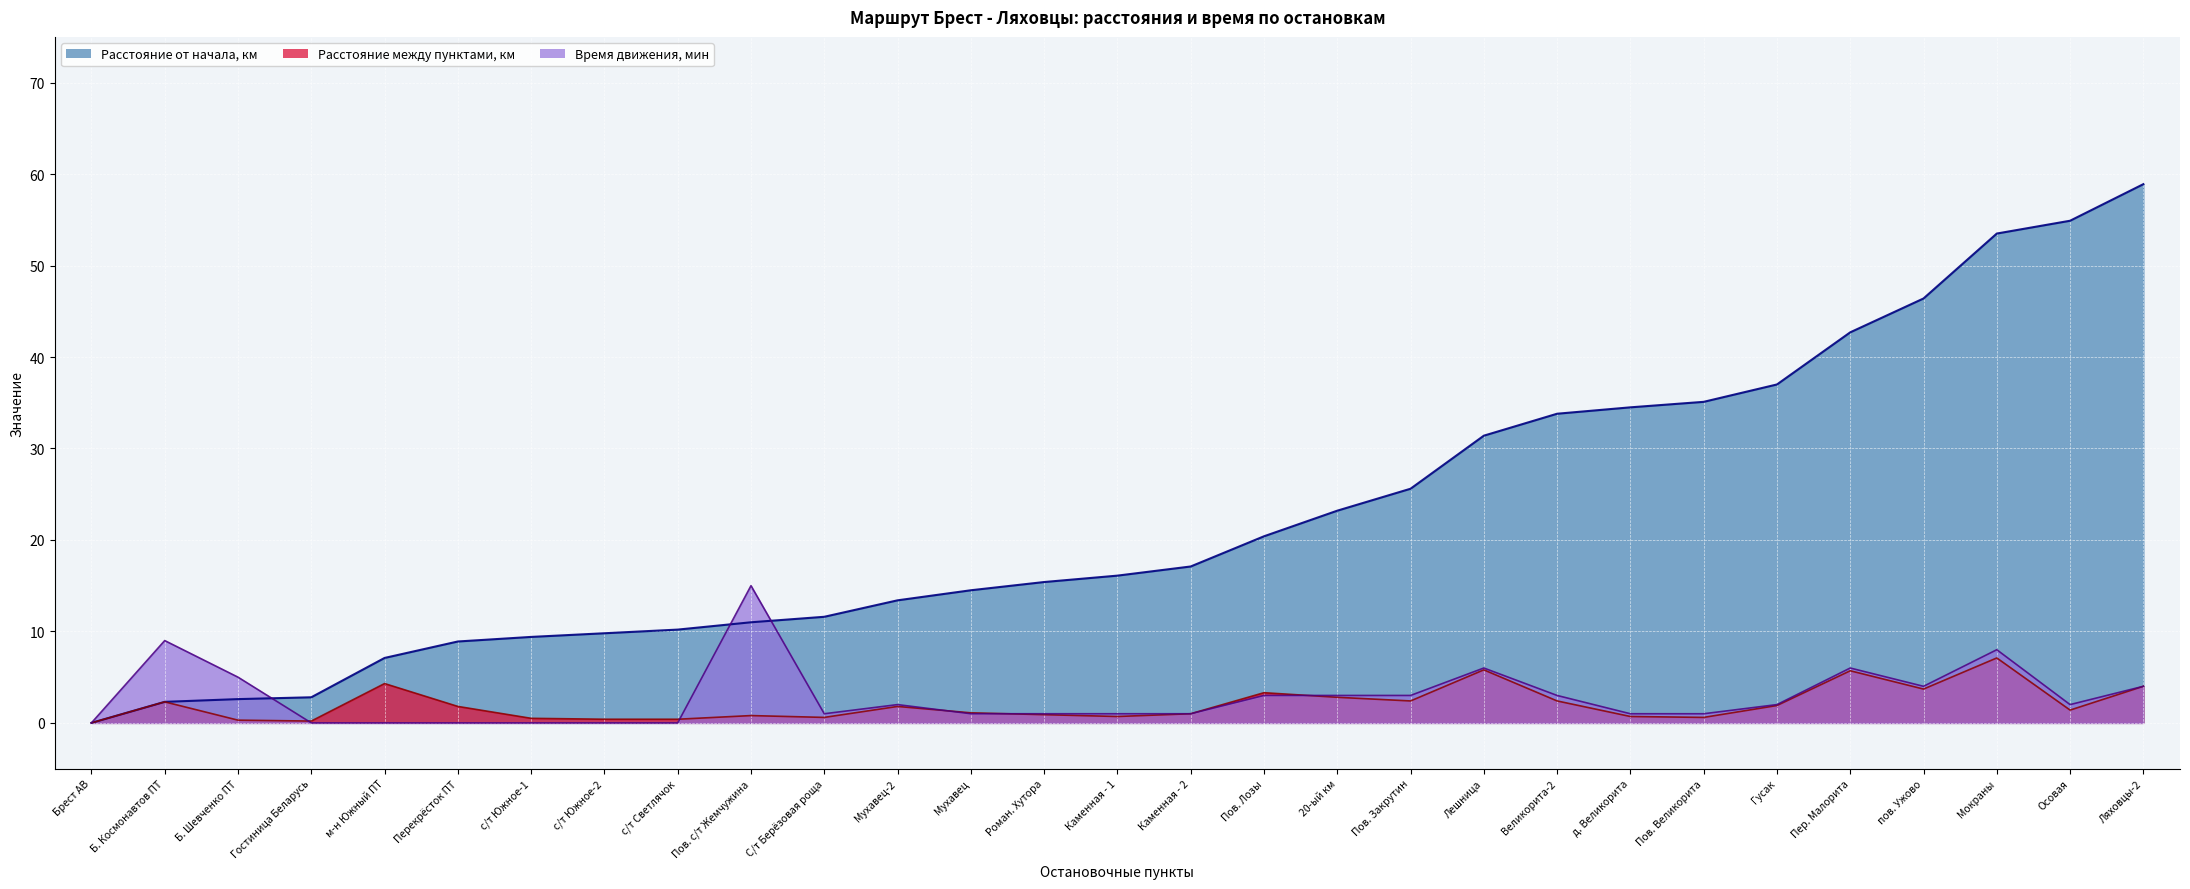

Reading left to right, extract all data points from this chart.

Расстояние от начала, км: 0.0	2.3	2.6	2.8	7.1	8.9	9.4	9.8	10.2	11.0	11.6	13.4	14.5	15.4	16.1	17.1	20.4	23.2	25.6	31.4	33.8	34.5	35.1	37.0	42.7	46.4	53.5	54.9	58.9
Расстояние между пунктами, км: 0.0	2.3	0.3	0.2	4.3	1.8	0.5	0.4	0.4	0.8	0.6	1.8	1.1	0.9	0.7	1.0	3.3	2.8	2.4	5.8	2.4	0.7	0.6	1.9	5.7	3.7	7.1	1.4	4.0
Время движения, мин: 0.0	9.0	5.0	0.0	0.0	0.0	0.0	0.0	0.0	15.0	1.0	2.0	1.0	1.0	1.0	1.0	3.0	3.0	3.0	6.0	3.0	1.0	1.0	2.0	6.0	4.0	8.0	2.0	4.0